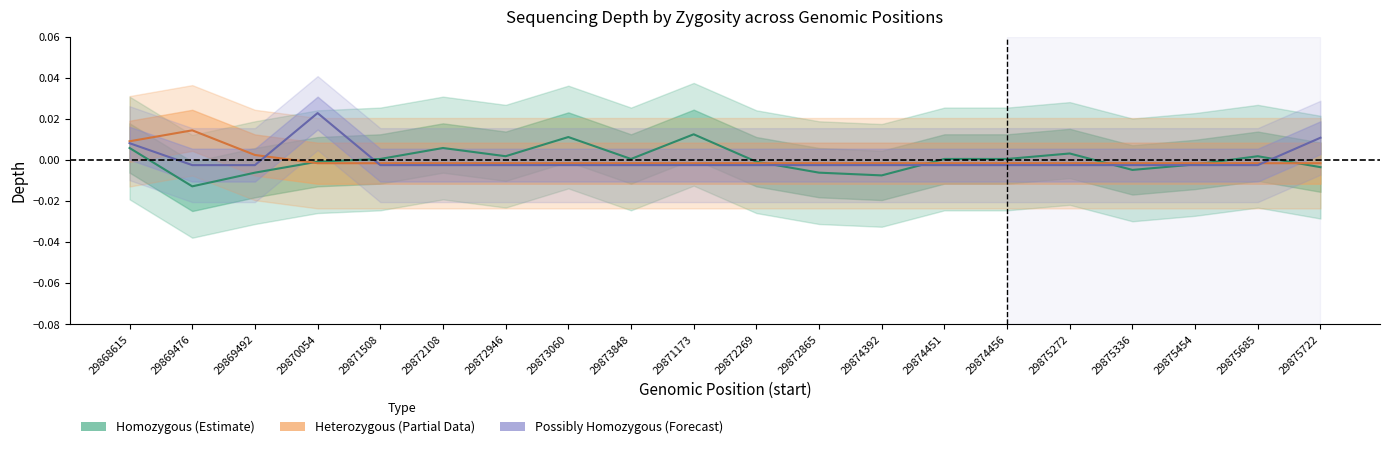

Which category has the highest value in the possibly_homozygous_depth series?

29870054